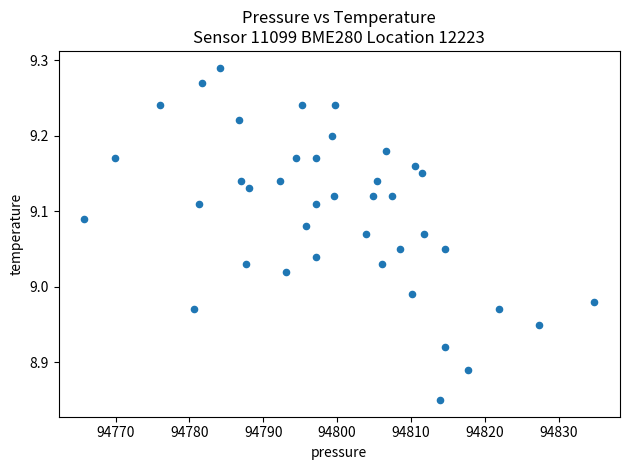

What is the range of Y values (max minus min)?

0.4